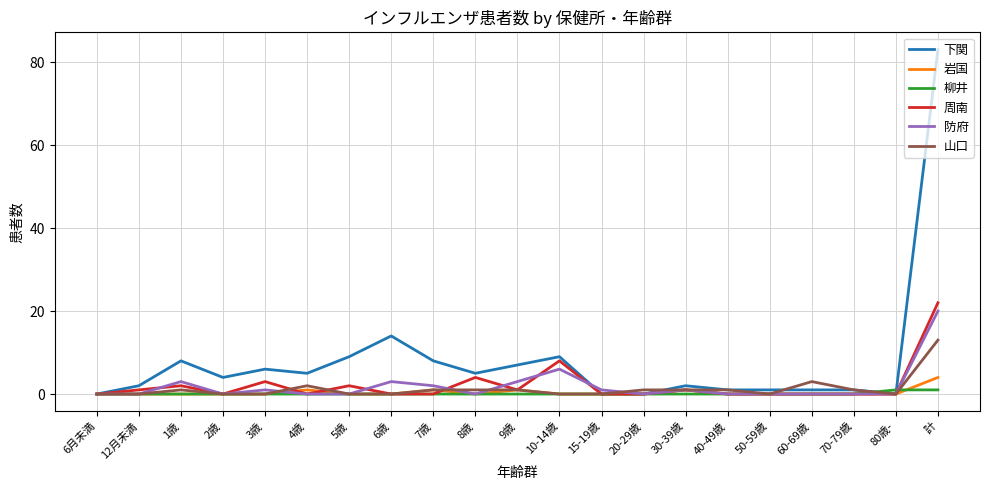

At which category is the sum across all series the highest?

計